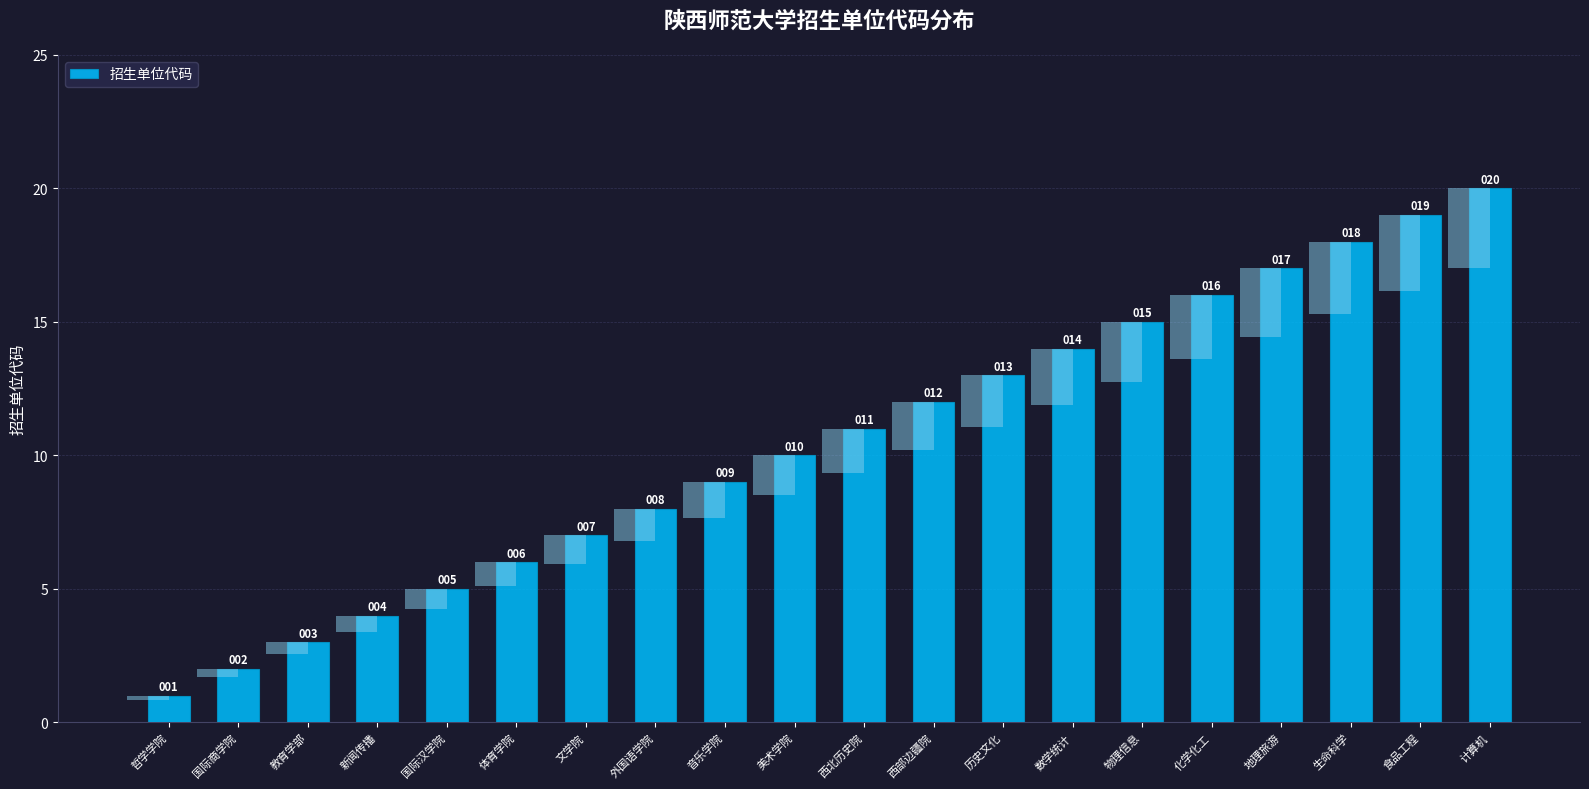

What is the change in value from 国际商学院 to 物理信息?

+13